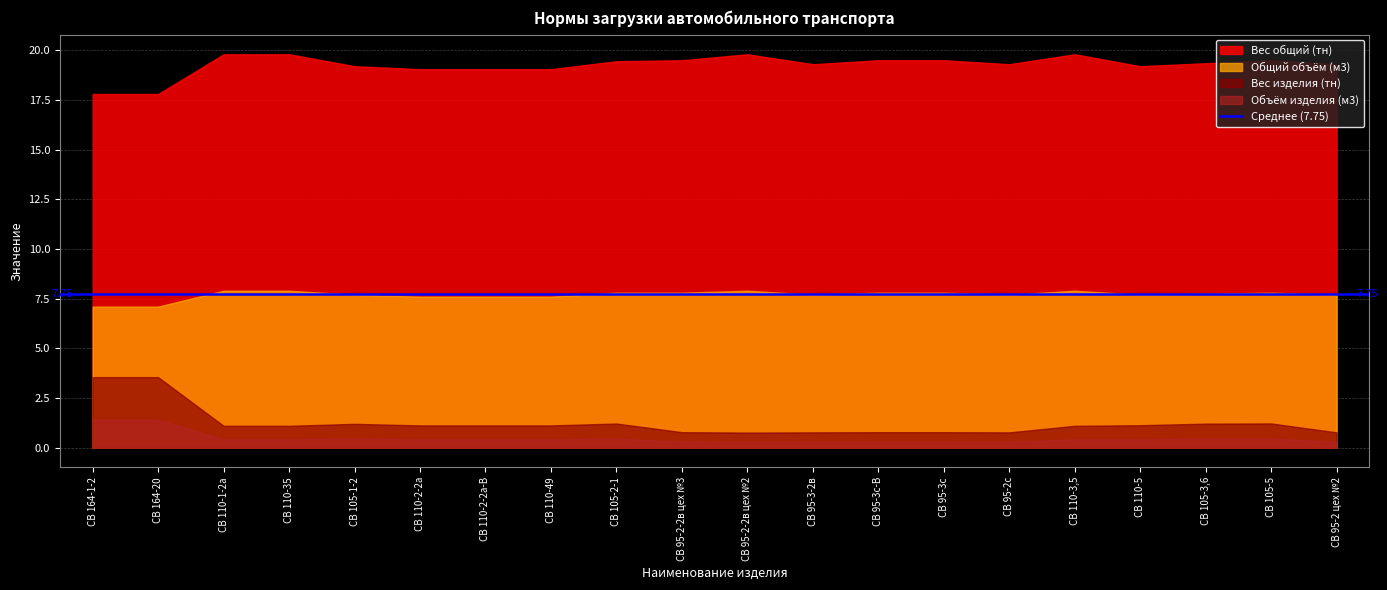

What is the minimum value for Вес изделия (тн)?

0.8